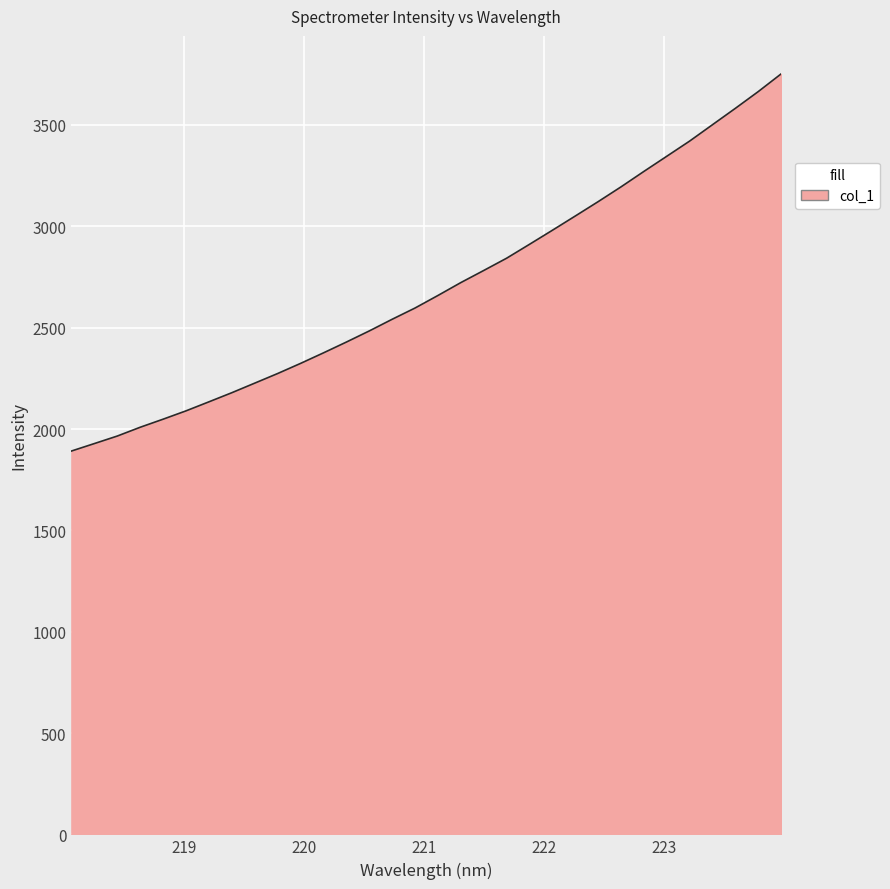

What is the maximum value shown in the chart?

3752.0